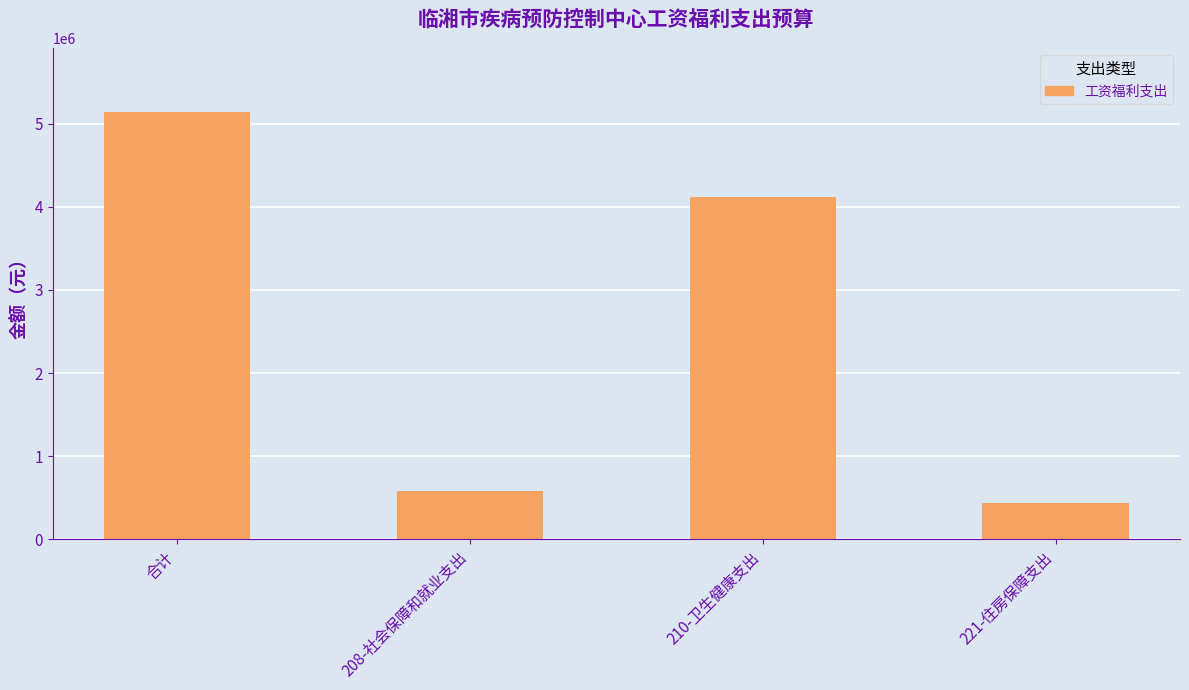

The chart shows a value of 4112401.7 at 210-卫生健康支出. True or false?

True